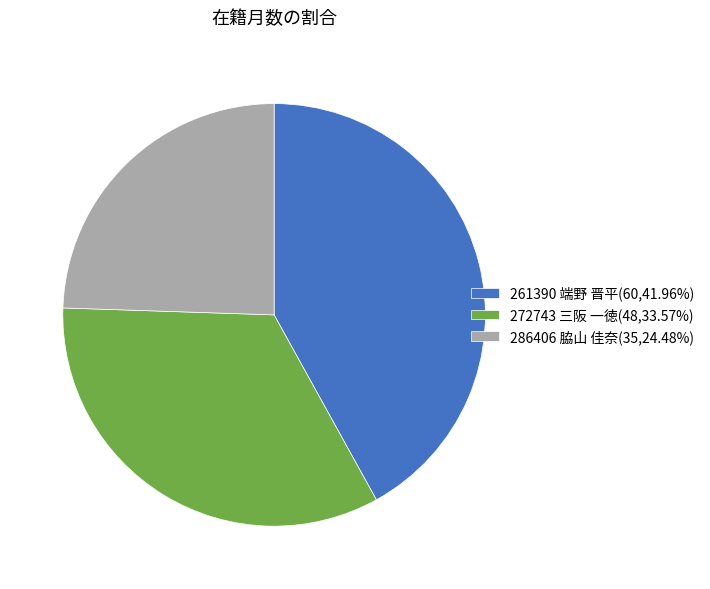

Rank the categories by value from highest to lowest.

261390 端野 晋平, 272743 三阪 一徳, 286406 脇山 佳奈